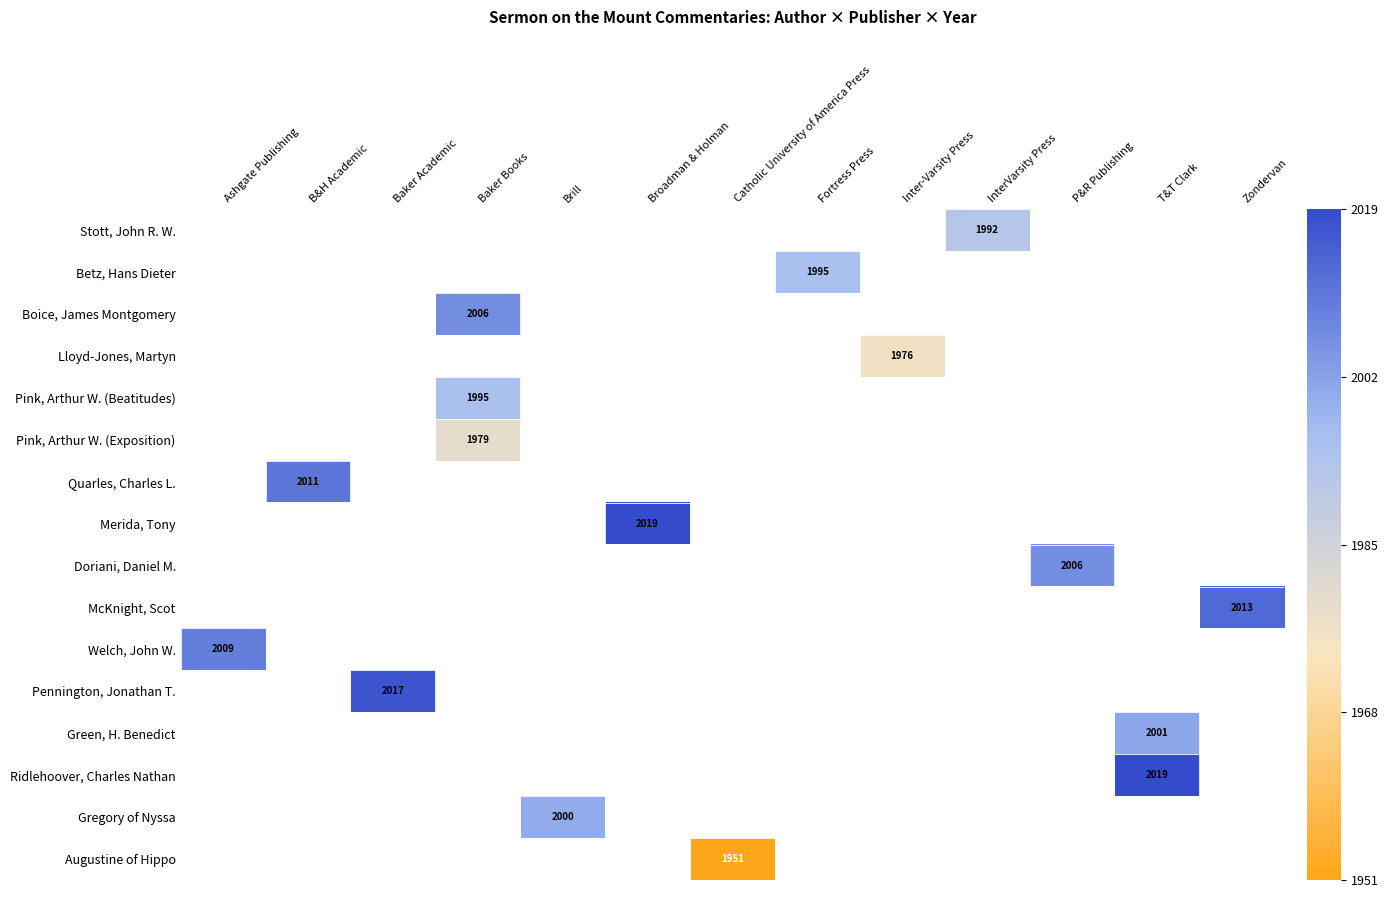

Is the value of Green, H. Benedict at Baker Academic greater than the value of Ridlehoover, Charles Nathan at Broadman & Holman?

No